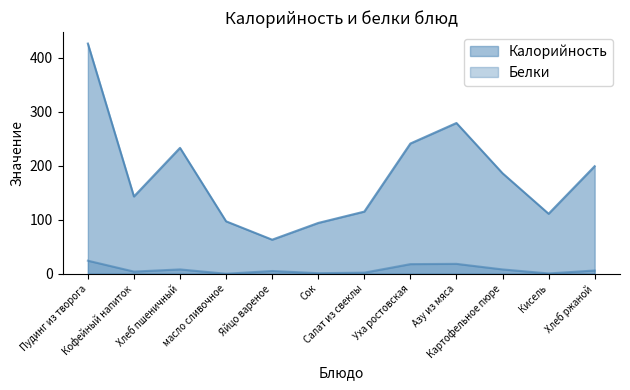

At which label does Калорийность first exceed 186?

Пудинг из творога